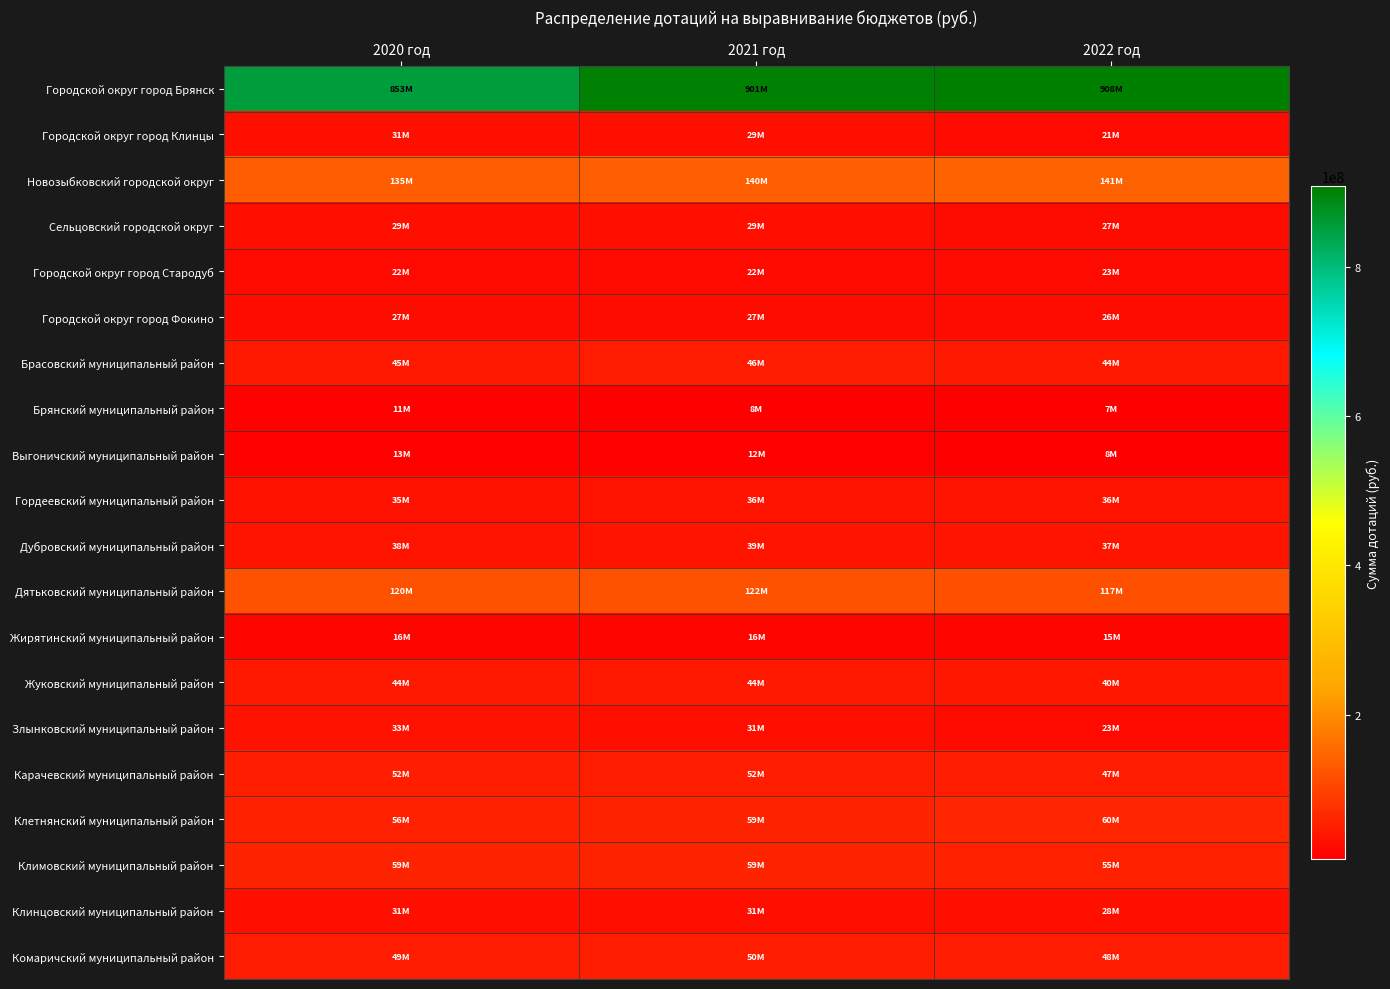

Count the number of data series in this chart.

20